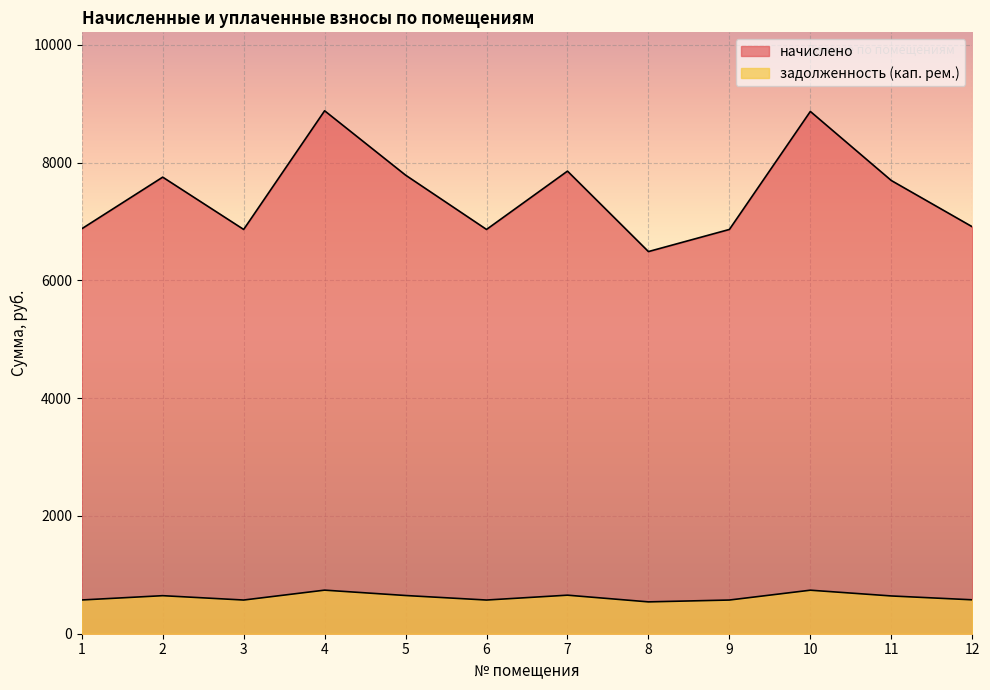

Which label corresponds to the largest value in the chart?

4